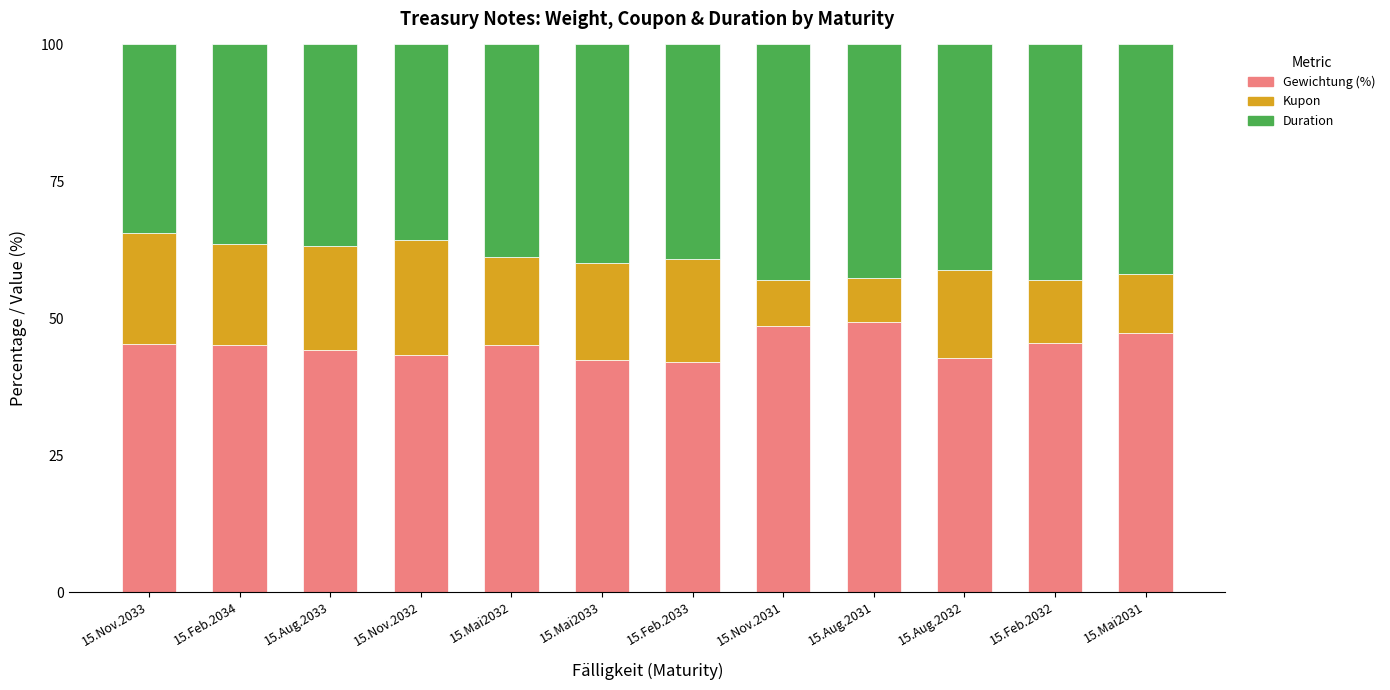

True or false: Gewichtung (%) has a value of 42.0 at 15.Feb.2033.

True